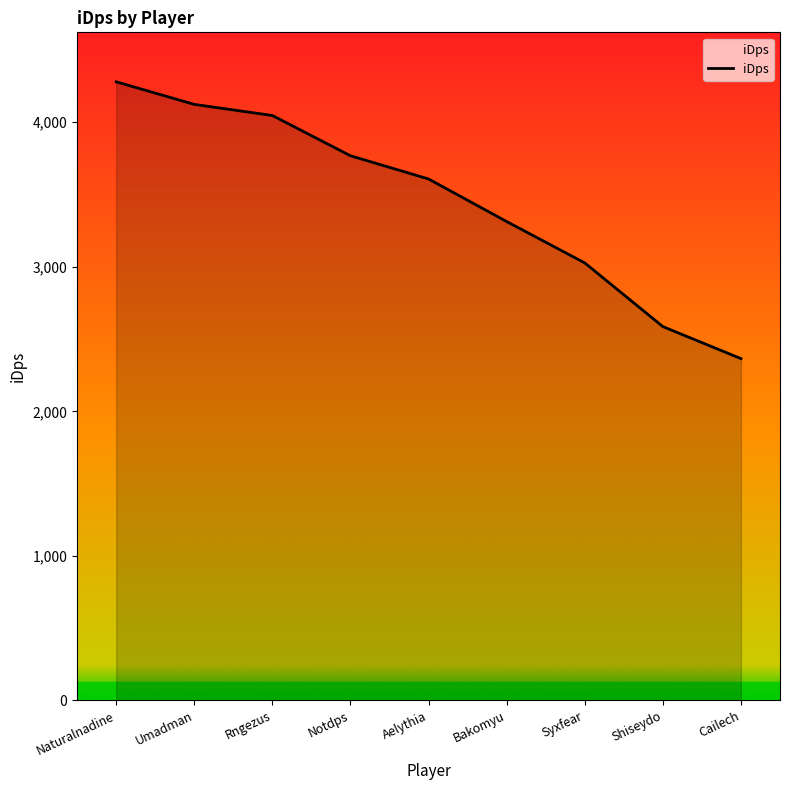

How many lines are shown in the chart?

1